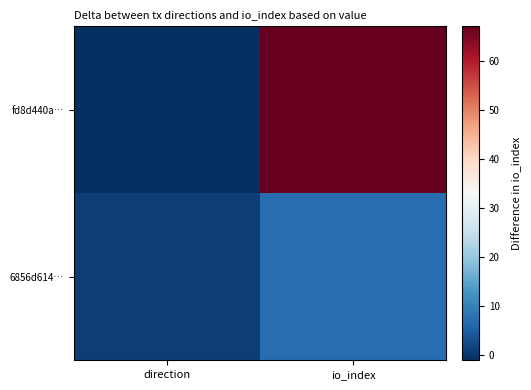

Which series changed the most between direction and io_index?

fd8d440a…